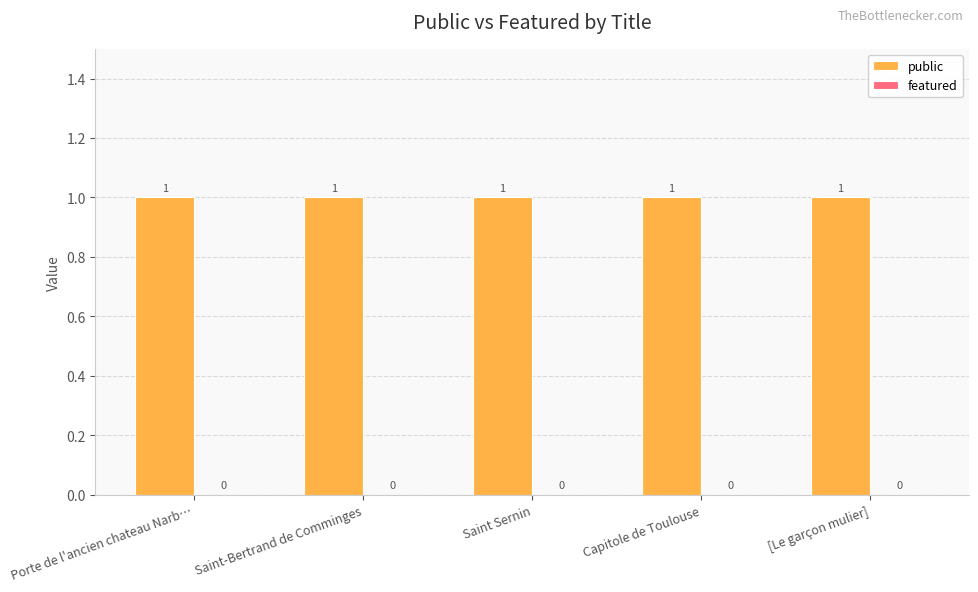

Rank the categories by public value from highest to lowest.

Porte de l'ancien chateau Narb…, Saint-Bertrand de Comminges, Saint Sernin, Capitole de Toulouse, [Le garçon mulier]